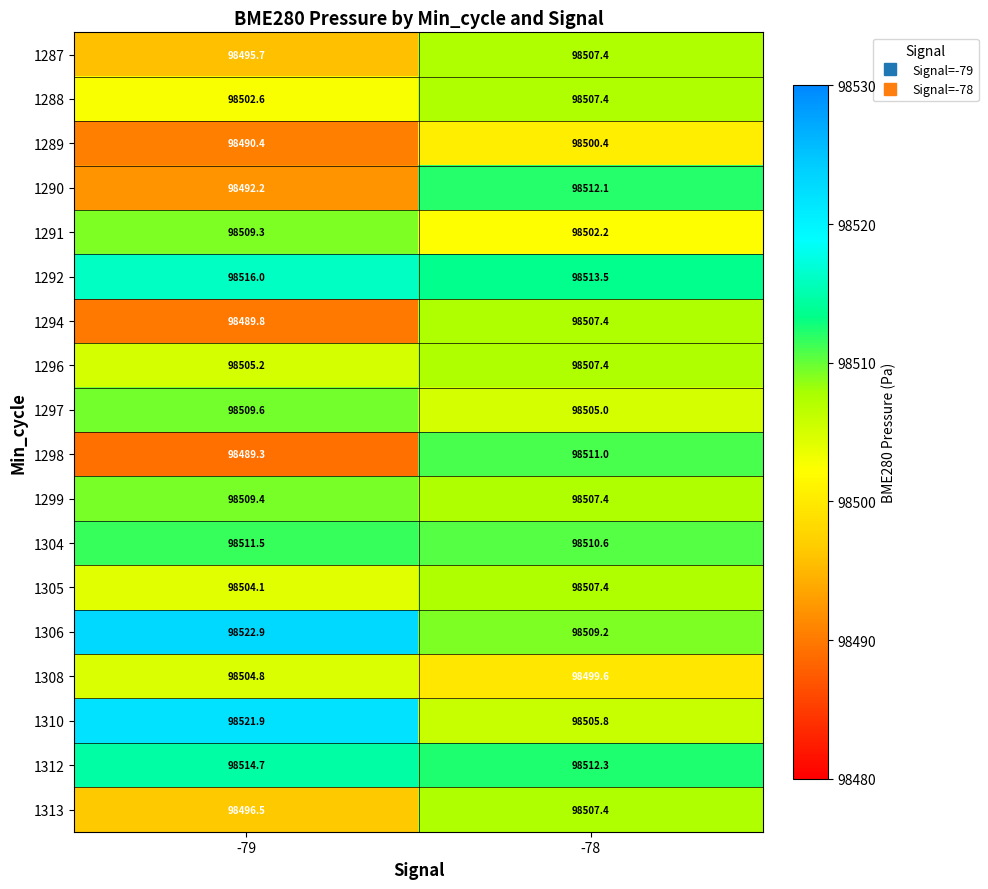

Between -79 and -78, which series saw the biggest shift?

1298